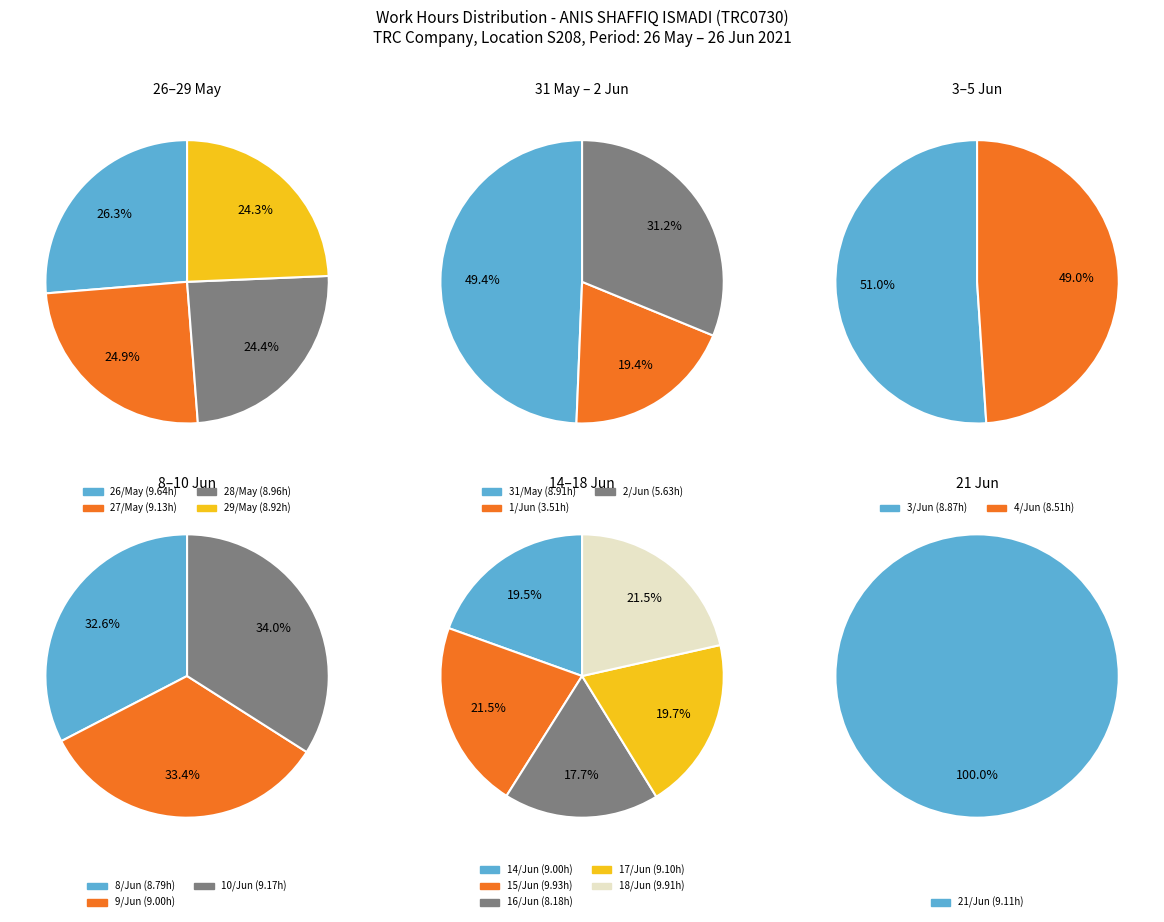

Count the number of slices in the pie.

18